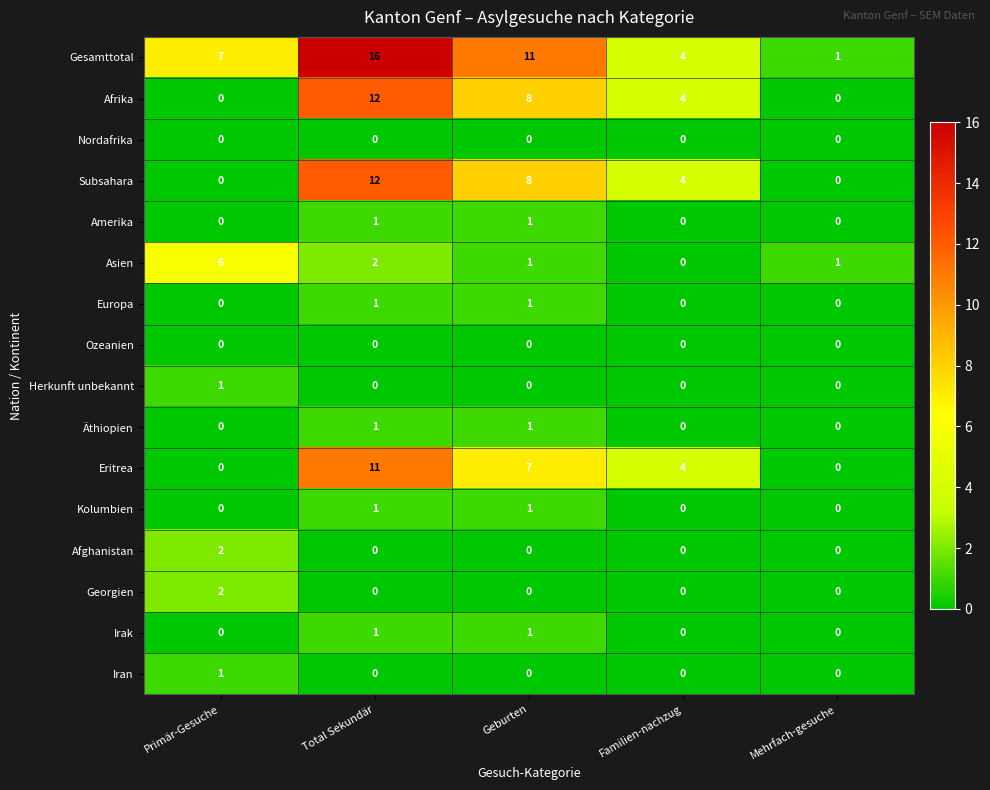

What is the difference between the maximum and minimum values in the Subsahara series?

12